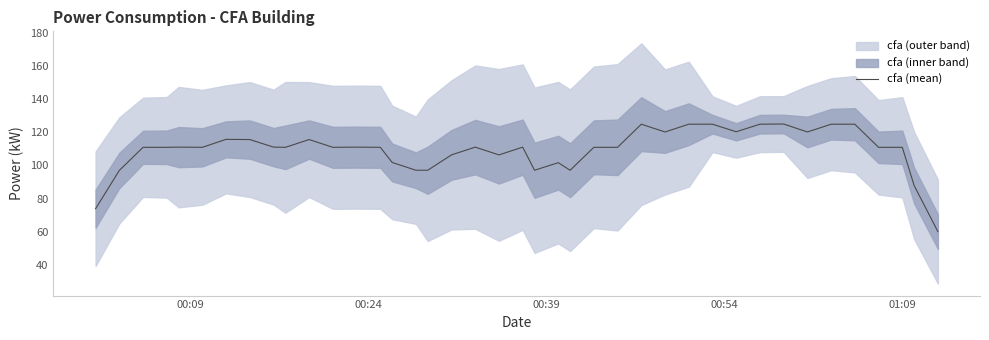

Does the chart display data point markers on the line(s)?

No